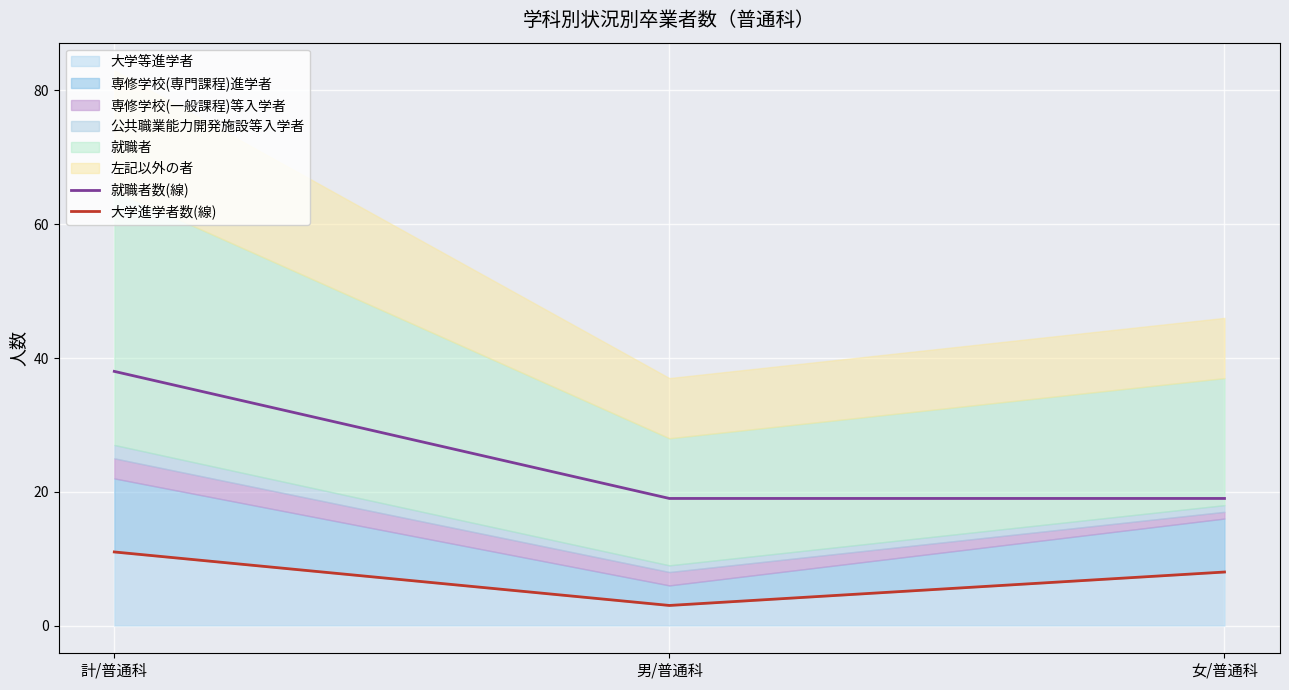

At 男/普通科, list the series in order from largest to smallest.

就職者数(線), 大学進学者数(線)